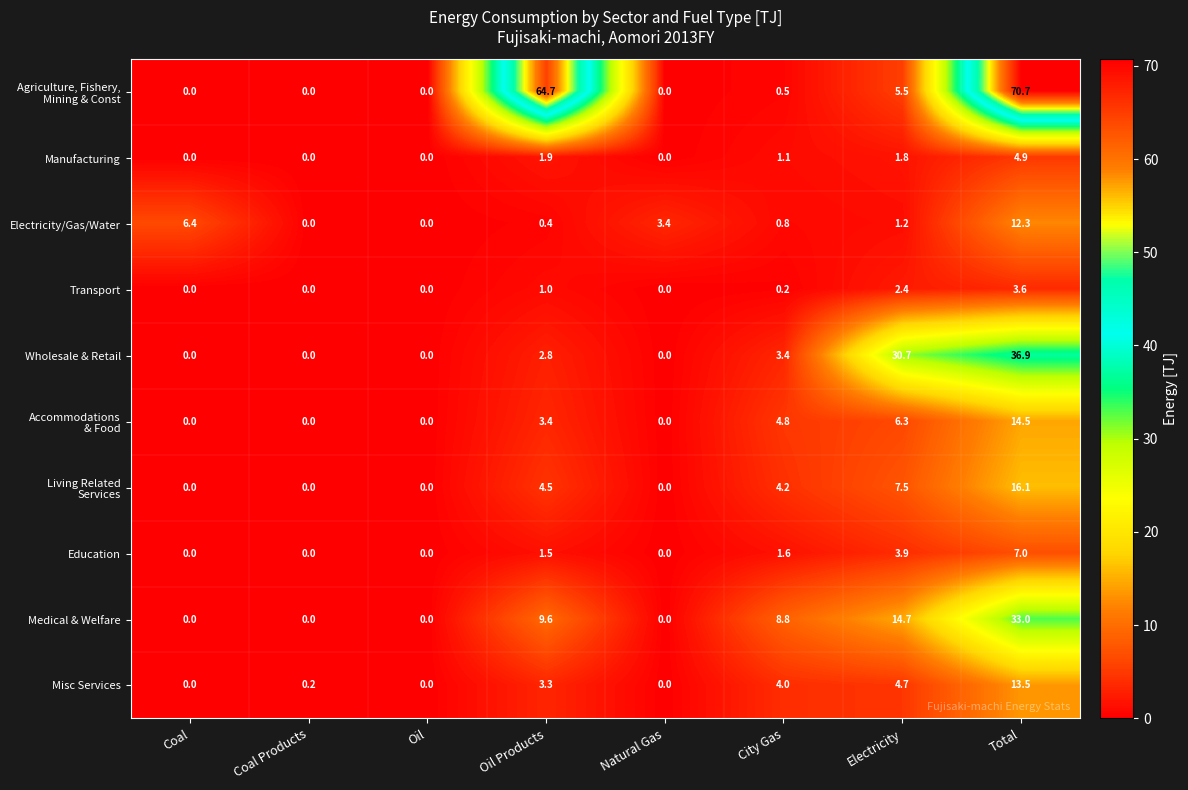

Where is Education nearest to the value 3?

Electricity